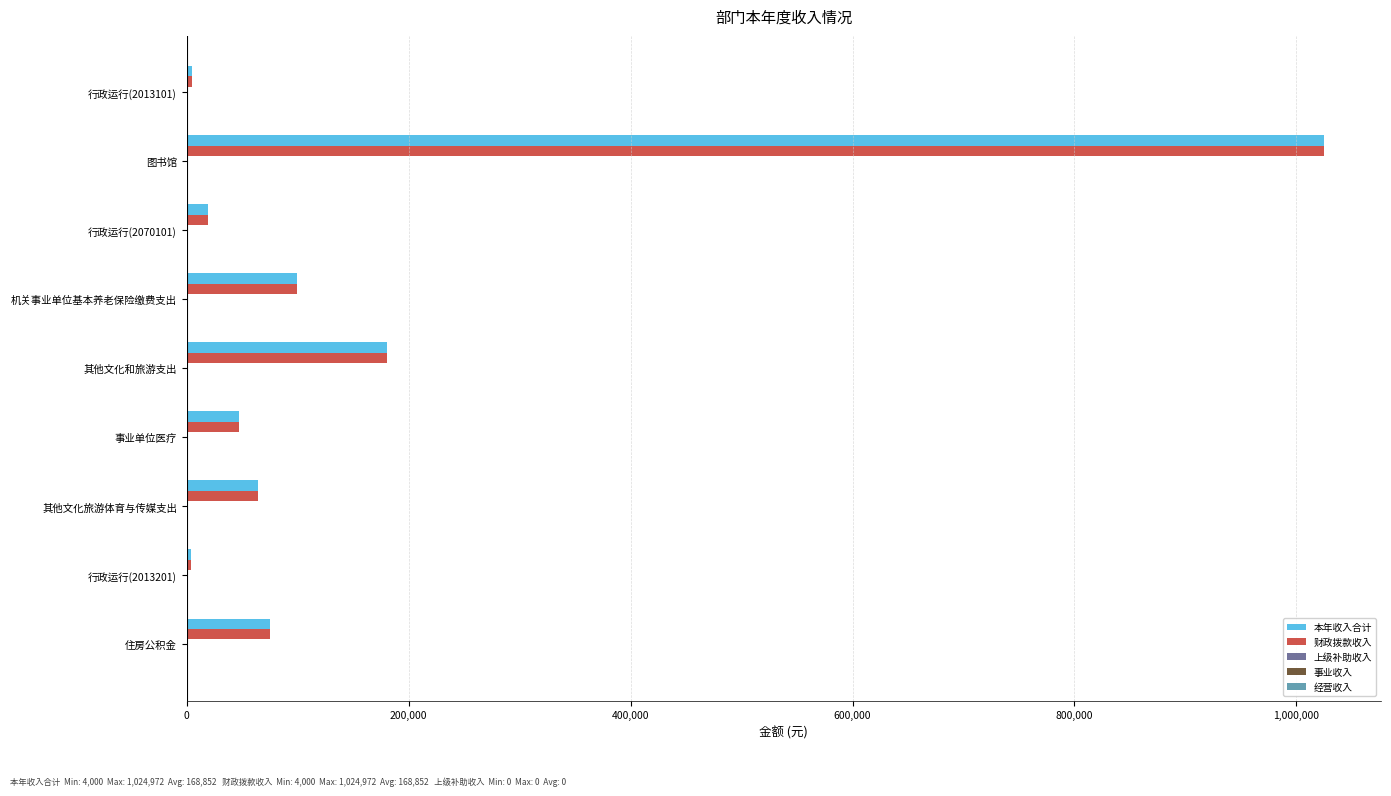

At which category is the sum across all series the highest?

图书馆